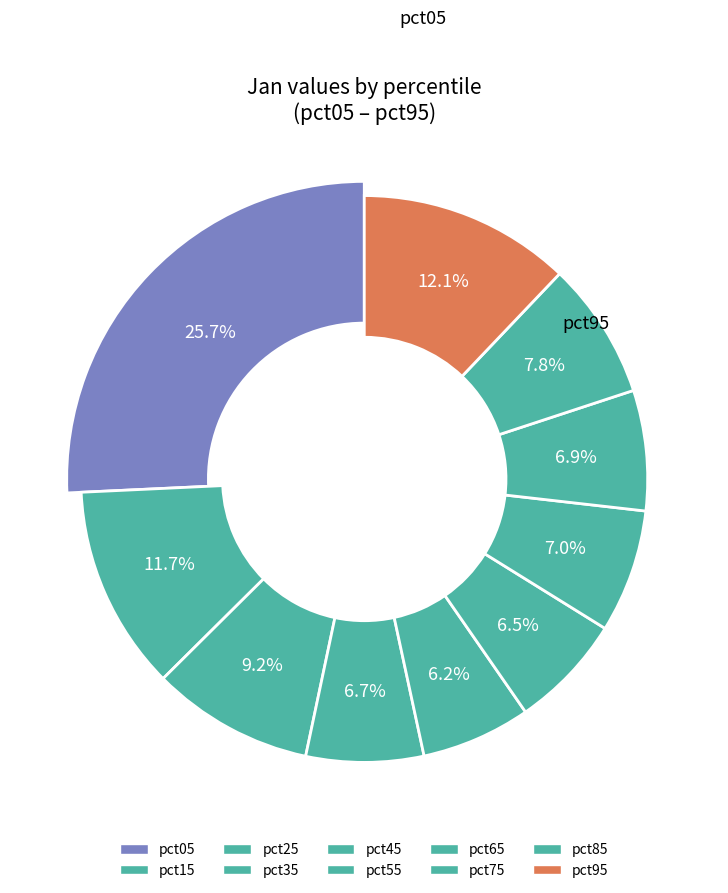

How many segments does this pie chart have?

10